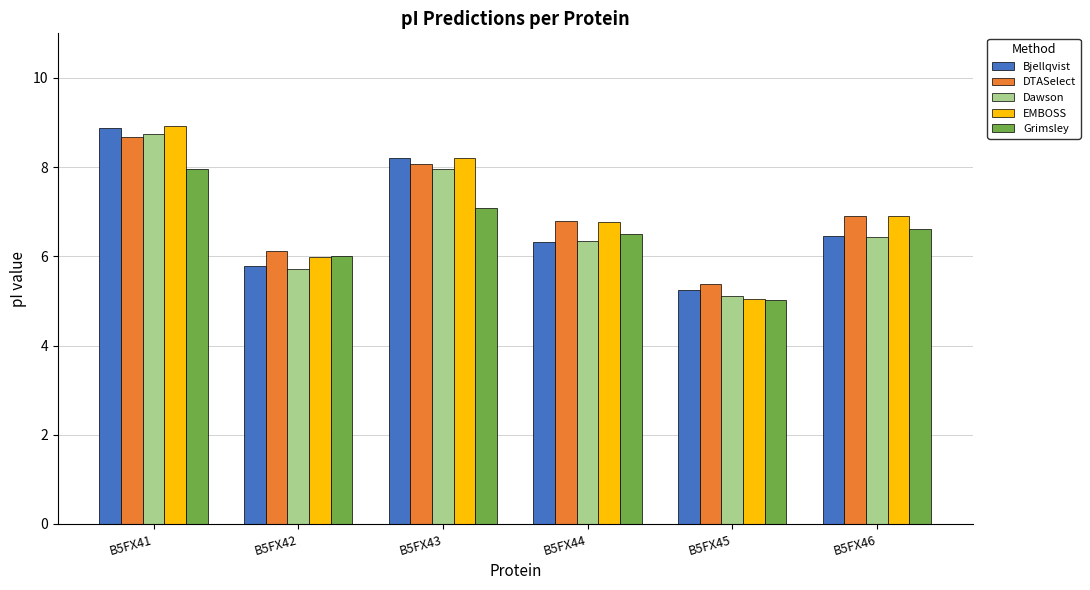

How many data points does each series have?

6